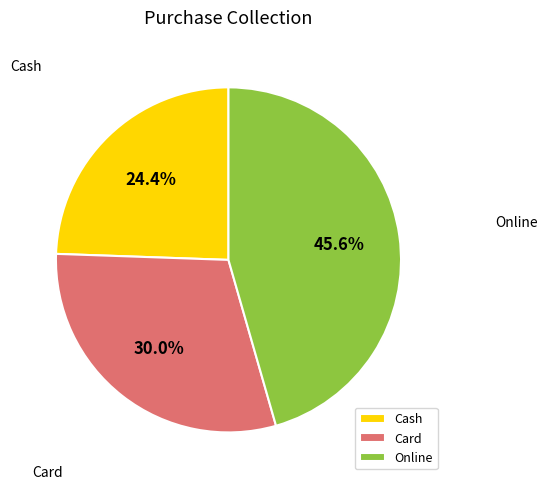

To the nearest percent, what is the average slice percentage?

33%